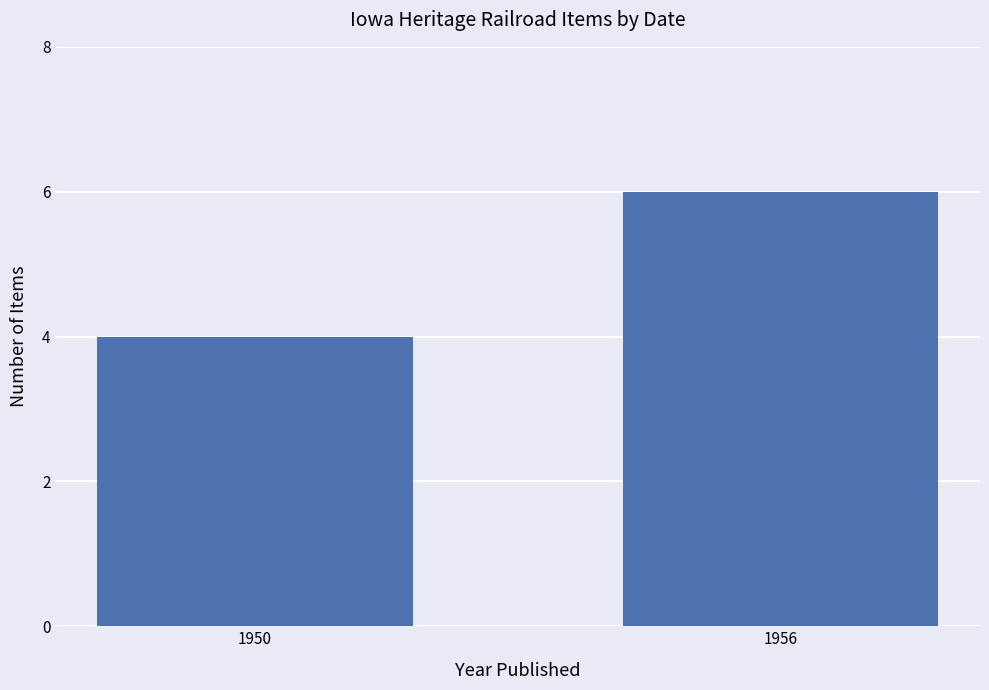

Are the bars grouped side by side (vs. stacked)?

No